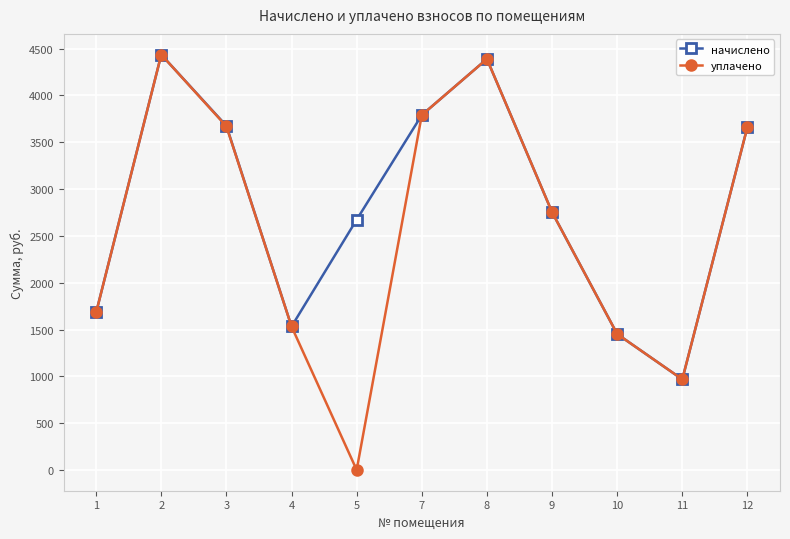

What is the lowest value of the начислено series?

967.7